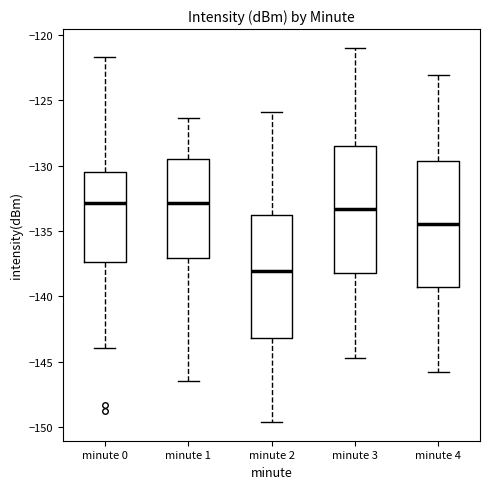

Reading left to right, read every box against the y-axis: the position of its median line, the range the box covers, and the ends of its whiskers. The values are not printed on the chart, so give them approximately, as read against the axis.

minute 0: median -133.0, box -137.5 to -130.5, whiskers -144.0 to -121.5
minute 1: median -133.0, box -137.0 to -129.5, whiskers -146.5 to -126.5
minute 2: median -138.0, box -143.0 to -134.0, whiskers -149.5 to -126.0
minute 3: median -133.5, box -138.0 to -128.5, whiskers -144.5 to -121.0
minute 4: median -134.5, box -139.5 to -129.5, whiskers -146.0 to -123.0